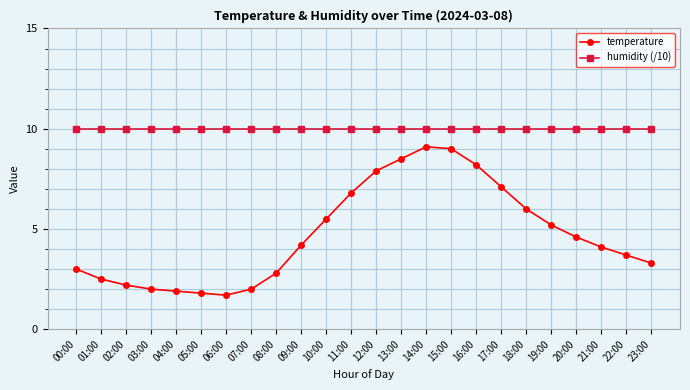

True or false: temperature and humidity (/10) intersect in this chart.

False